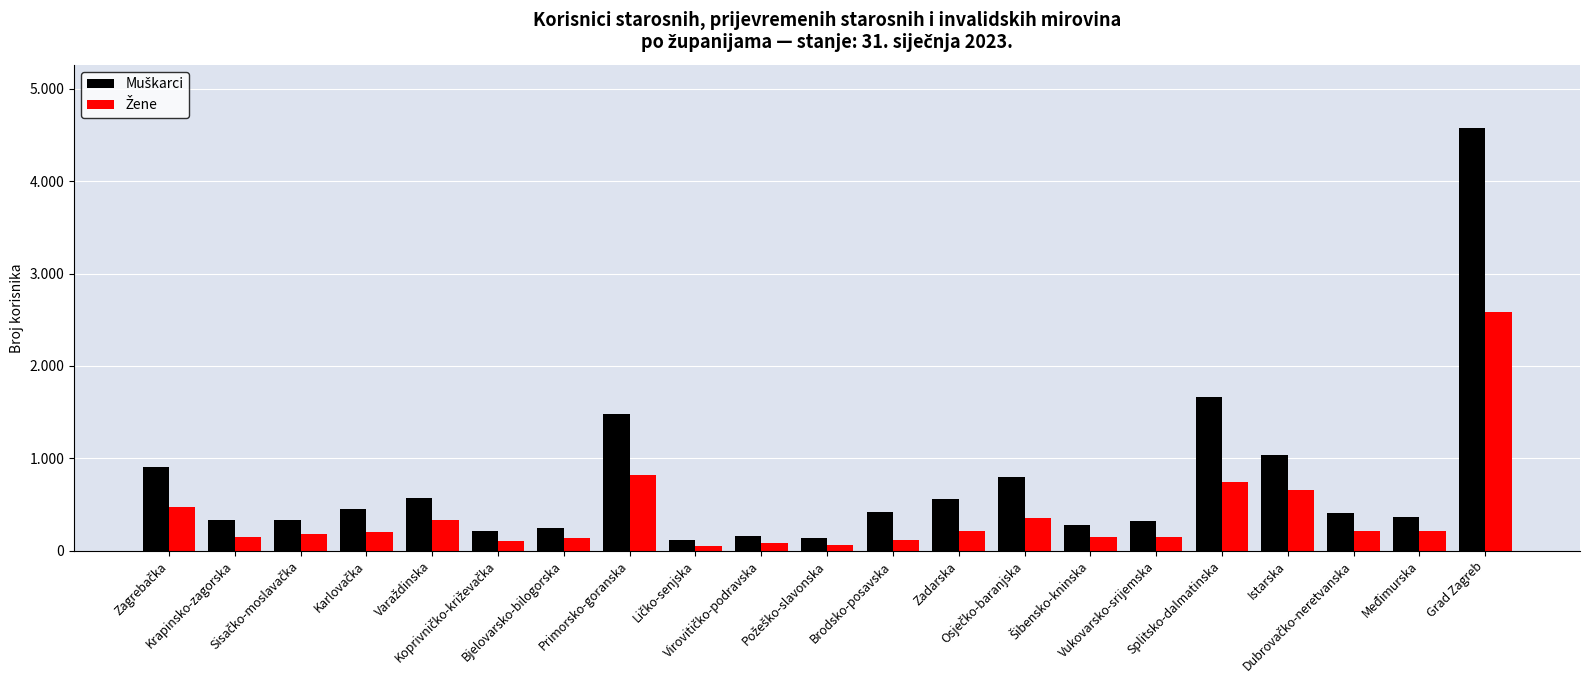

At which category does the chart reach its minimum across all series?

Ličko-senjska